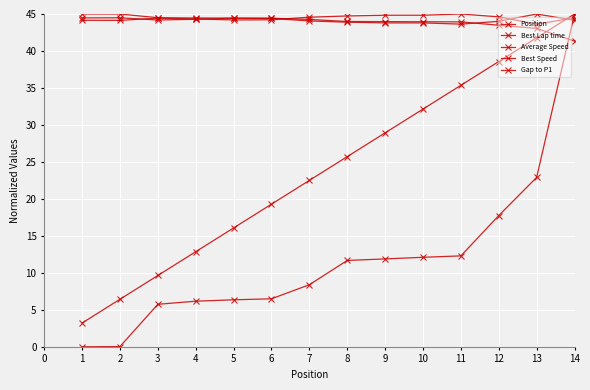

How many times do Average Speed and Best Lap time cross each other?

1